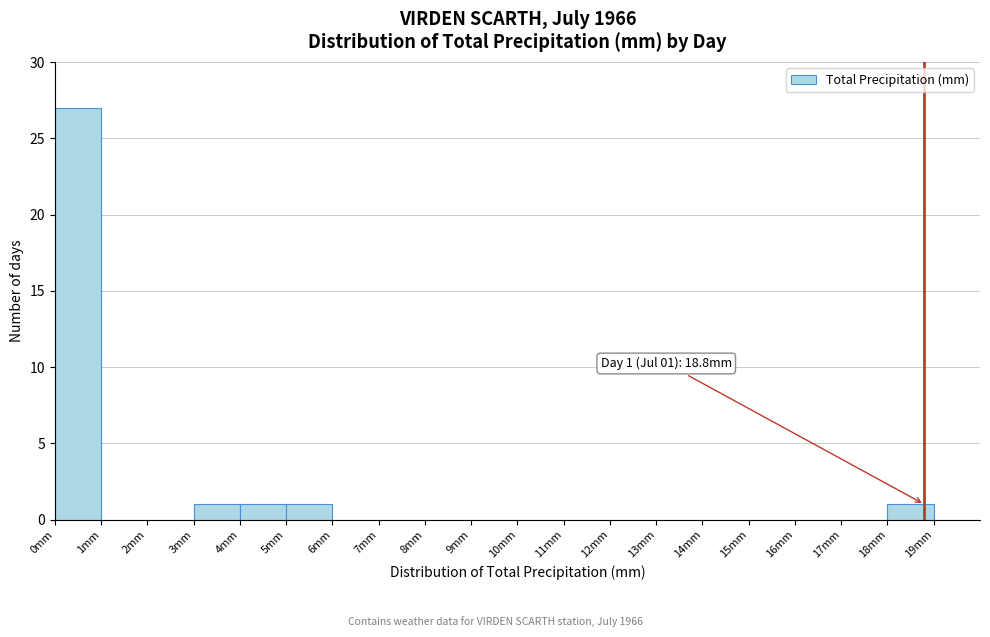

Over which range of the x-axis is the bar tallest?

0 to 1